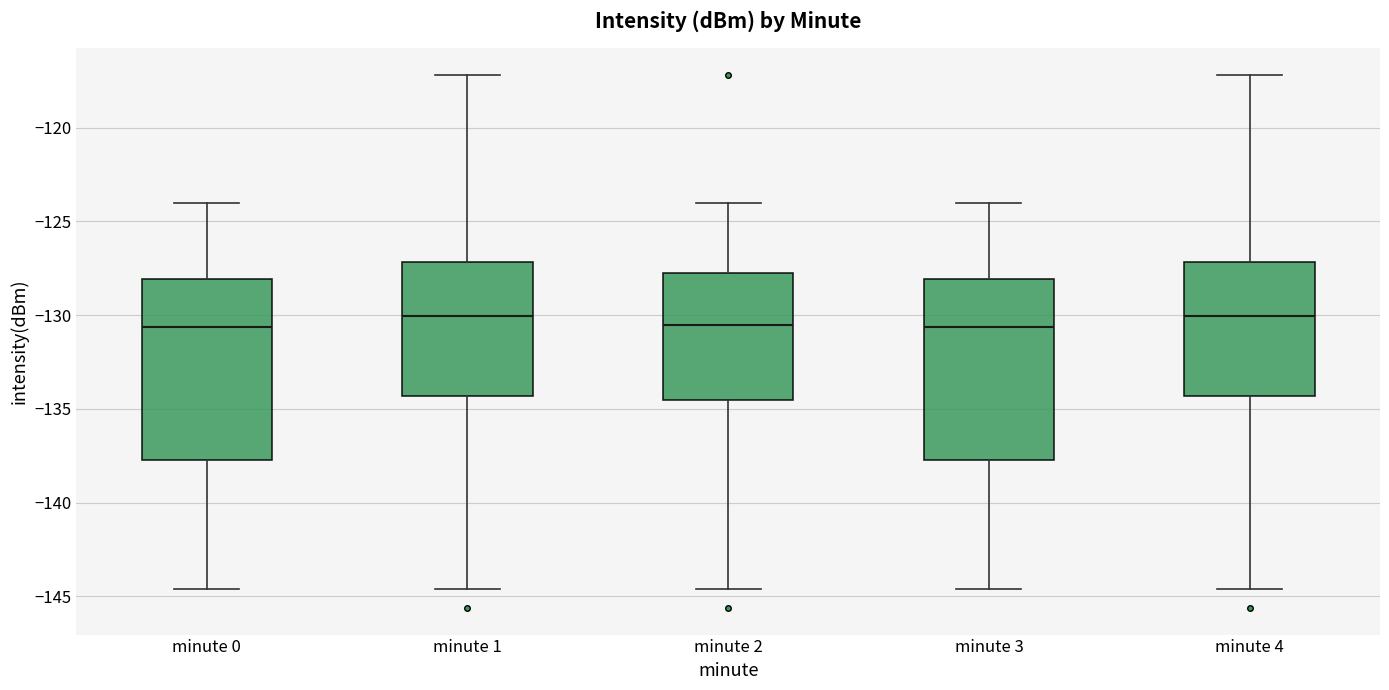

Reading left to right, transcribe this box plot: for each box, give where its median line is, the range the box spans, and where its two whiskers end, as read against the y-axis. The values are not printed on the chart, so give them approximately, as read against the axis.

minute 0: median -130.5, box -137.5 to -128.0, whiskers -144.5 to -124.0
minute 1: median -130.0, box -134.5 to -127.0, whiskers -144.5 to -117.0
minute 2: median -130.5, box -134.5 to -127.5, whiskers -144.5 to -124.0
minute 3: median -130.5, box -137.5 to -128.0, whiskers -144.5 to -124.0
minute 4: median -130.0, box -134.5 to -127.0, whiskers -144.5 to -117.0